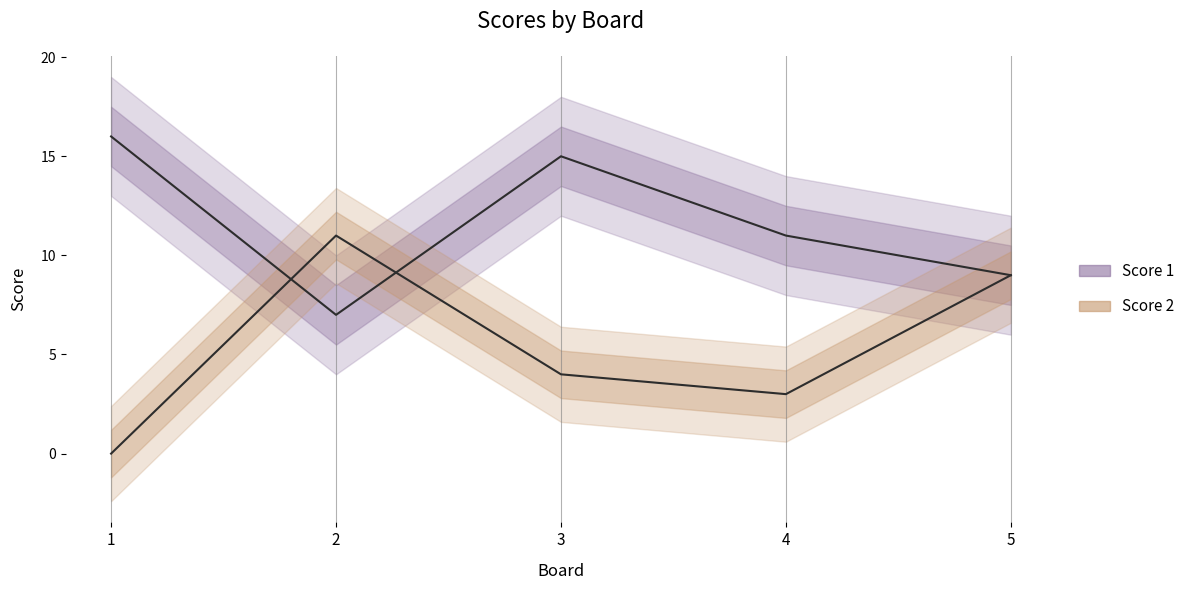

Rank the categories by Score 1 value from lowest to highest.

2, 5, 4, 3, 1